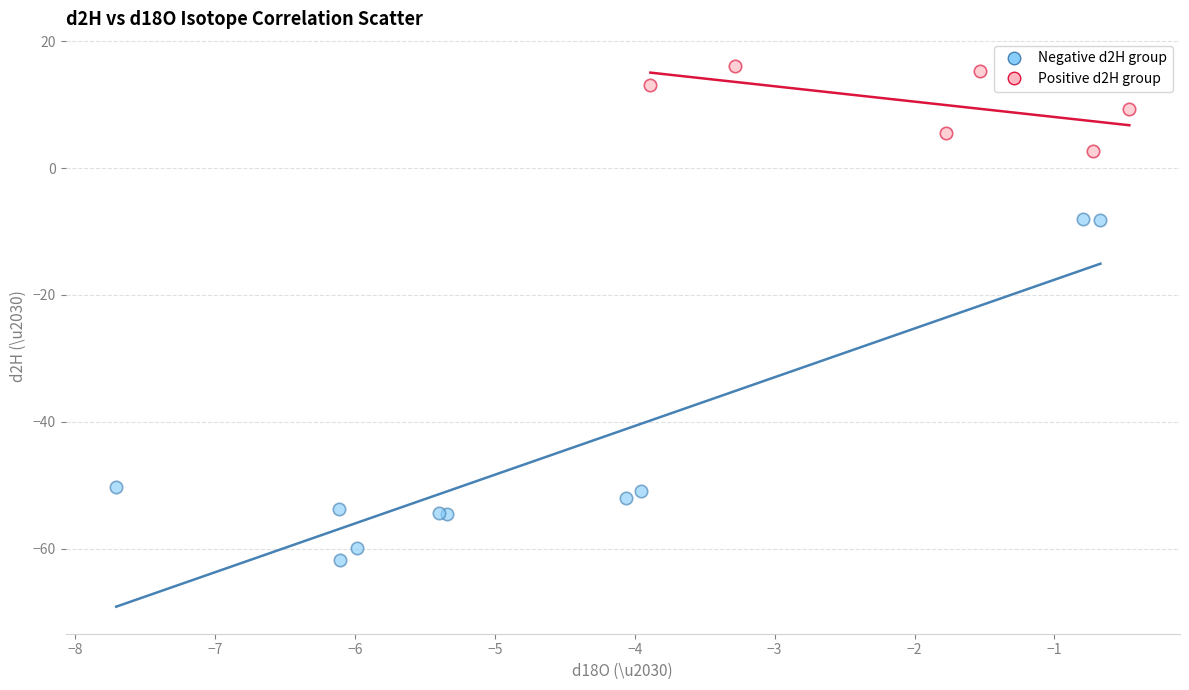

Which series contains the highest Y value?

Positive d2H group